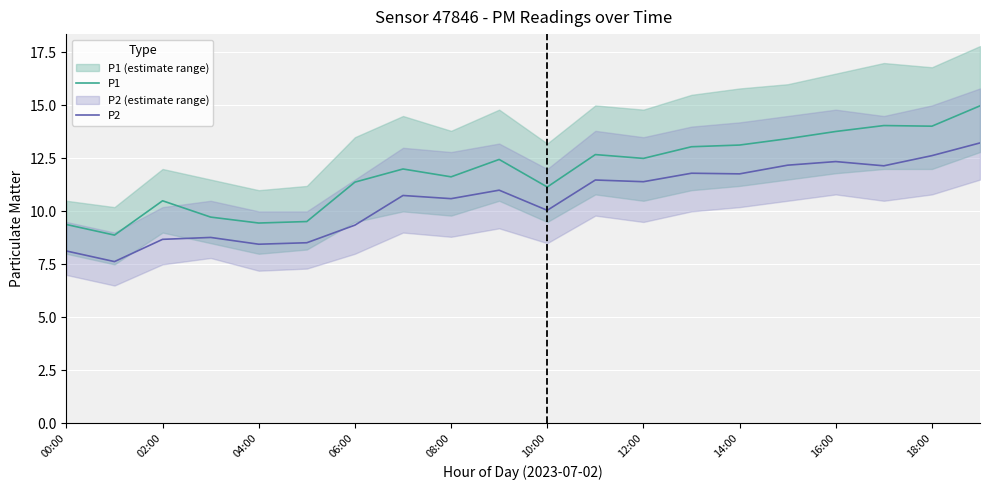

True or false: P2 and P1 intersect in this chart.

False